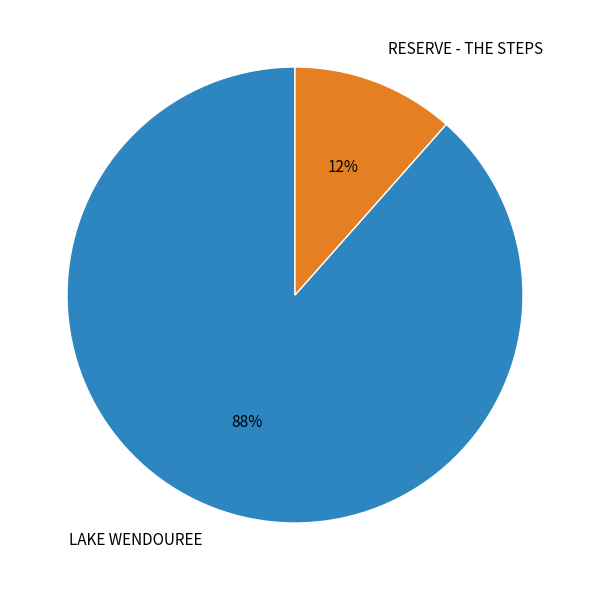

Combined, do LAKE WENDOUREE and RESERVE - THE STEPS account for over 50%?

Yes